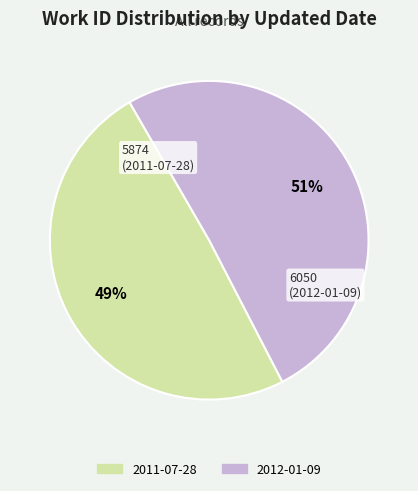

To the nearest percent, what is the combined percentage of 2011-07-28 and 2012-01-09?

100%